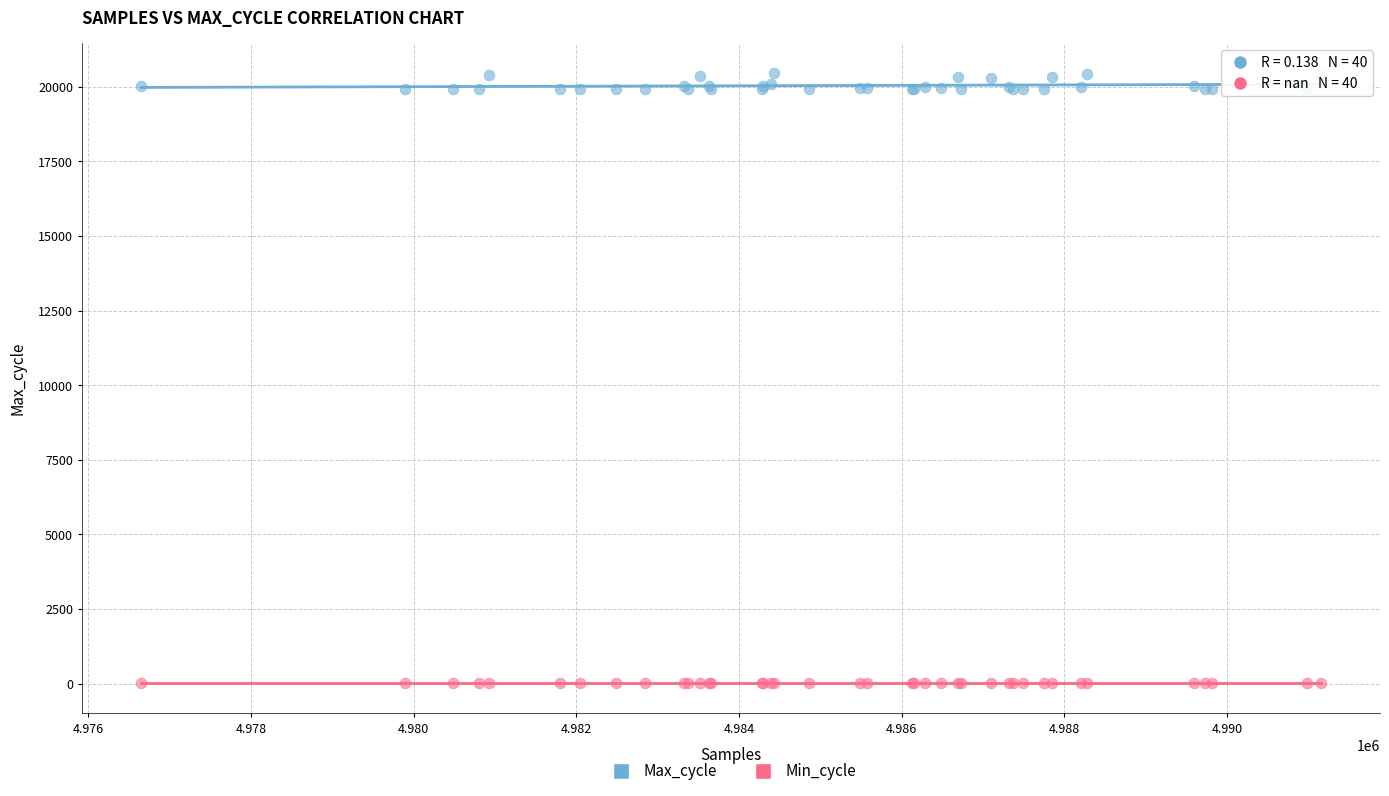

Which series contains the highest Y value?

Max_cycle